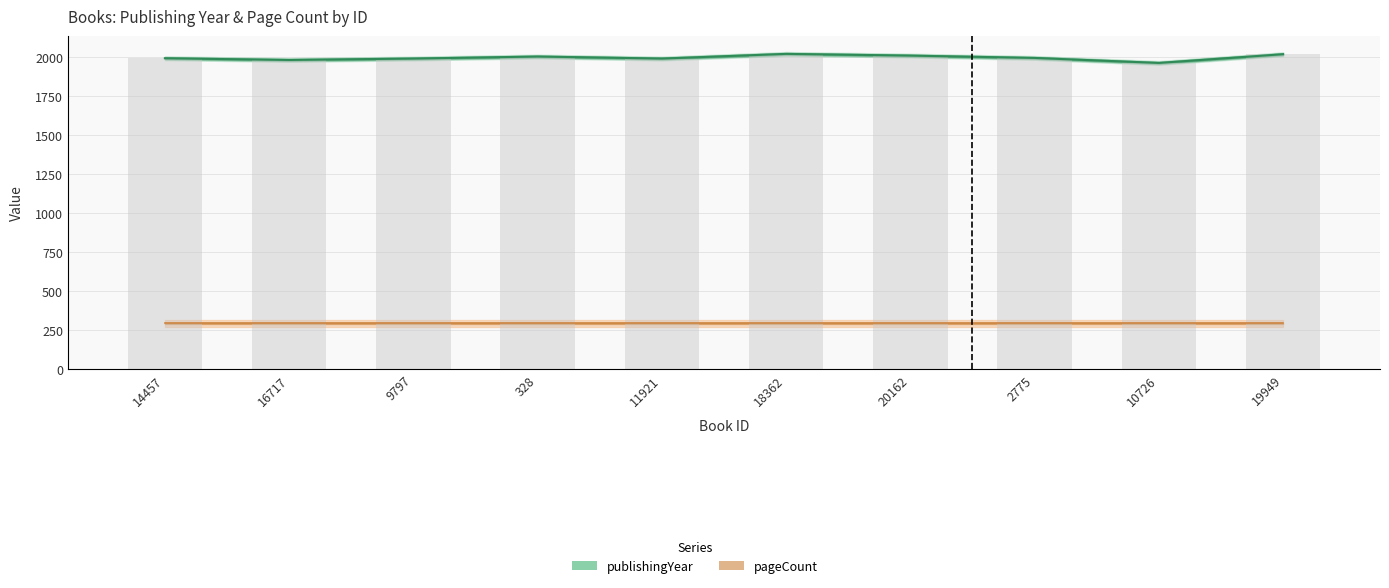

List the labels in order of value, smallest first.

10726, 16717, 9797, 11921, 14457, 2775, 328, 20162, 19949, 18362